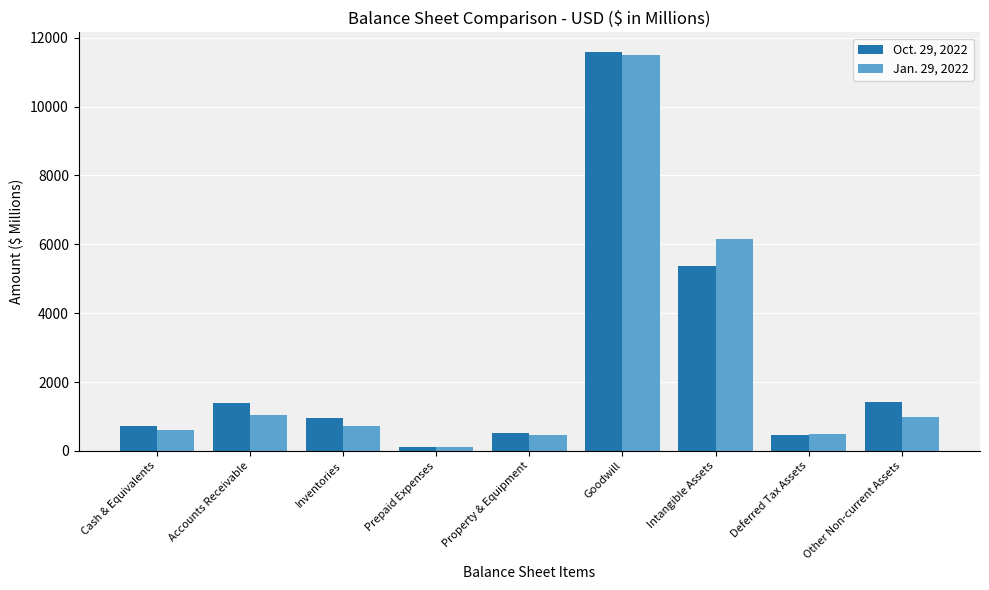

At which label is Oct. 29, 2022 closest to 5843?

Intangible Assets